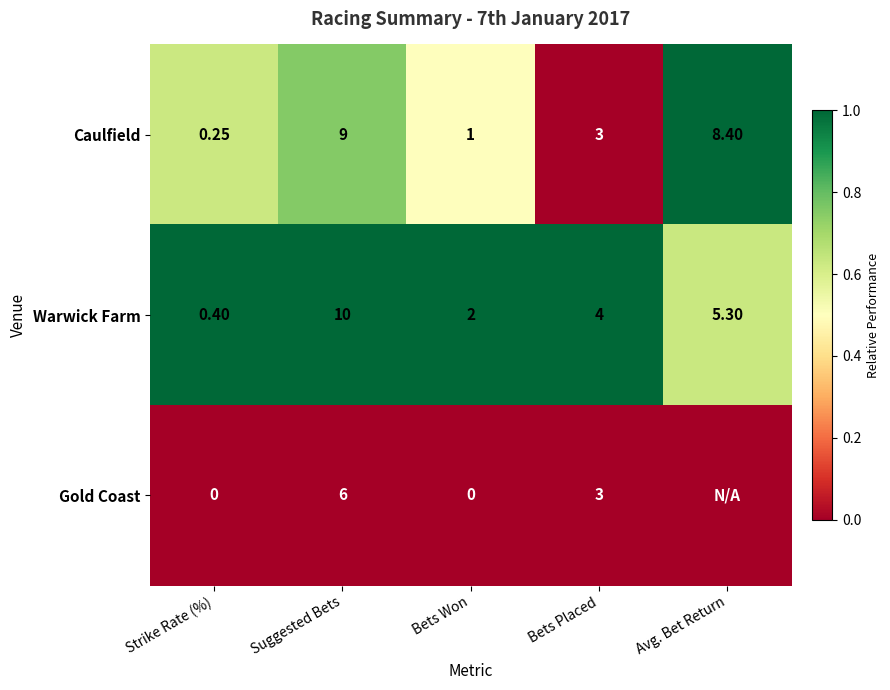

How many series are shown in this chart?

3